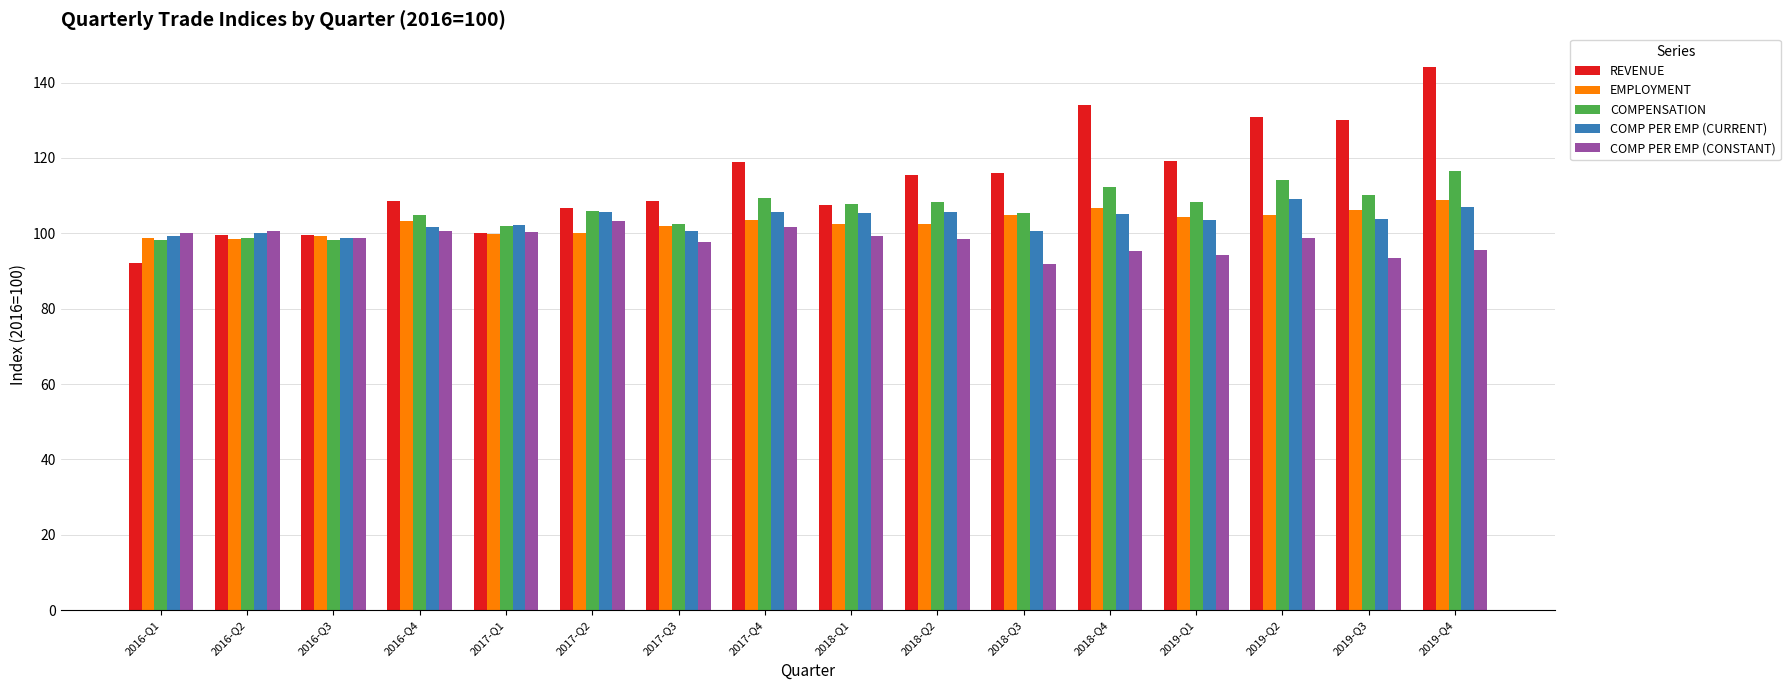

At which category is the sum across all series the highest?

2019-Q4